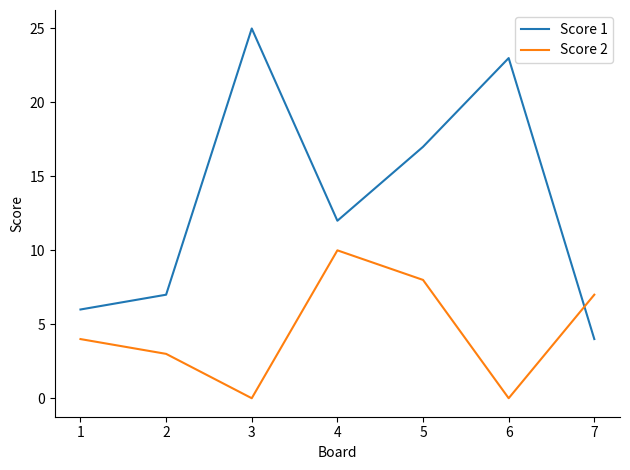

What is the sum of all Score 2 values?

32